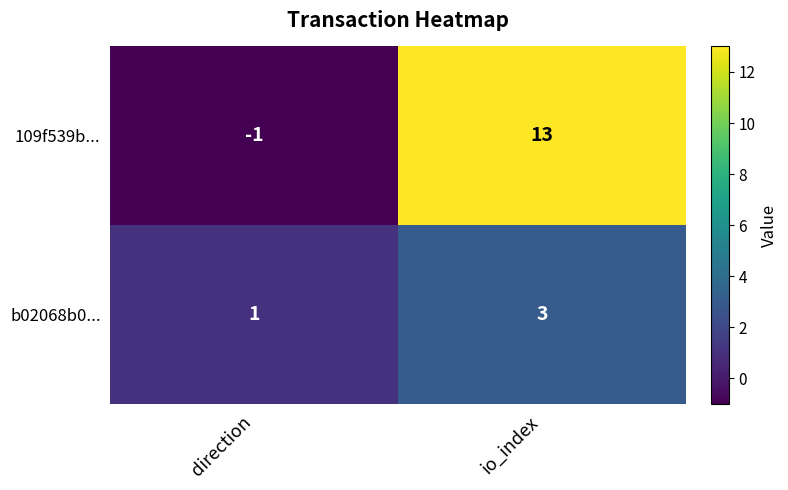

Which series has the largest total across all categories?

109f539b...